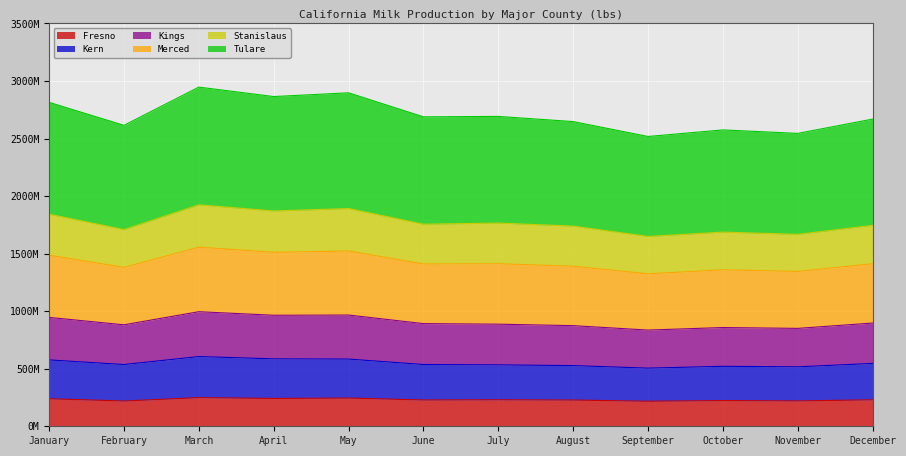

Rank the categories by Tulare value from lowest to highest.

September, November, October, February, August, June, December, July, January, April, May, March